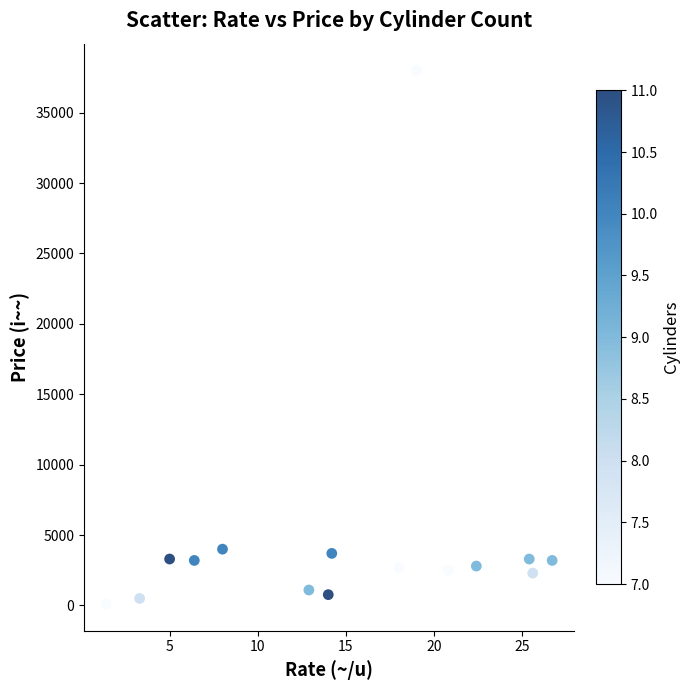

What is the range of Y values (max minus min)?

37900